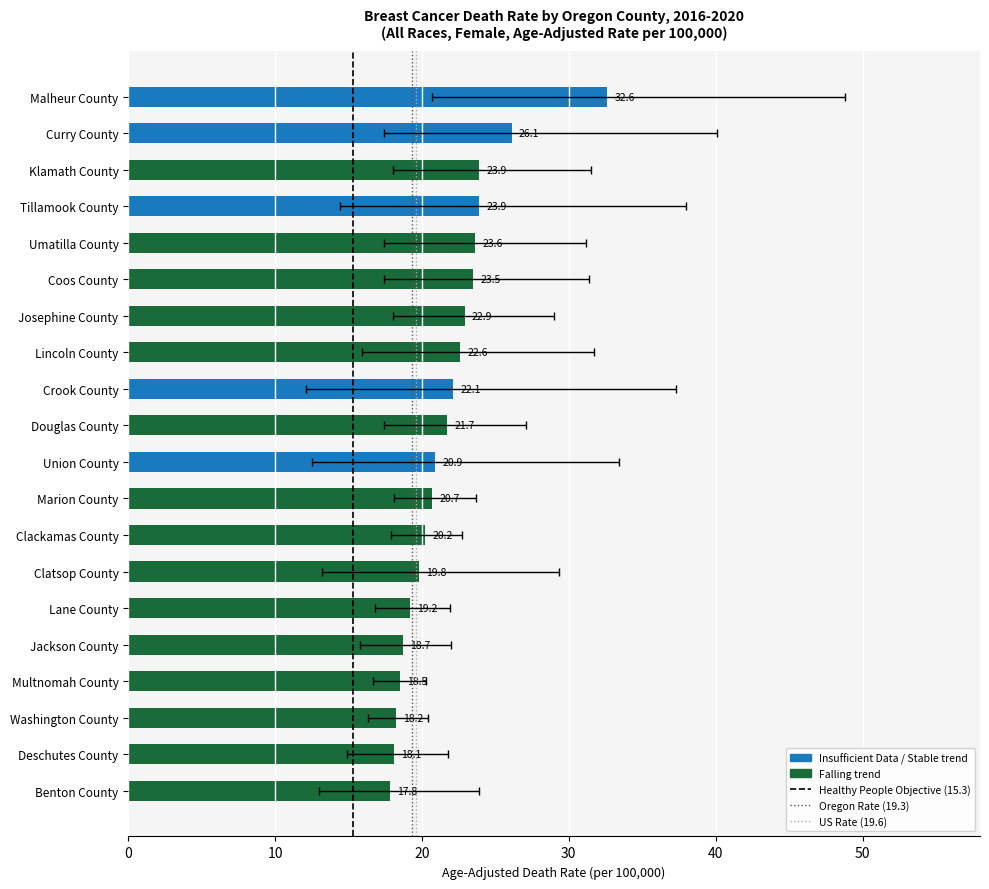

Are the bars grouped side by side (vs. stacked)?

Yes